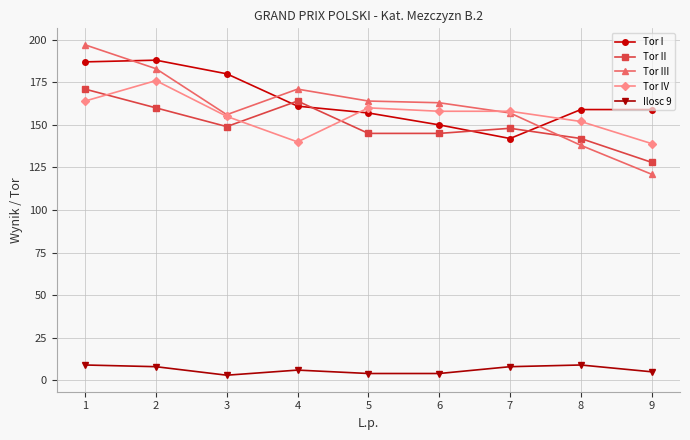

What is the spread (max minus min) of values at 9?

154